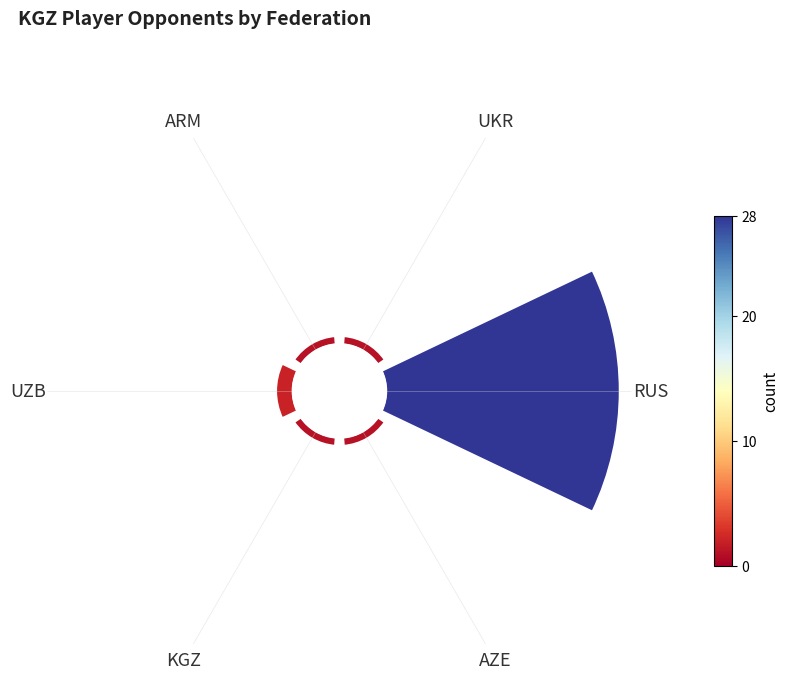

To the nearest percent, what percentage of the pie is KGZ?

3%